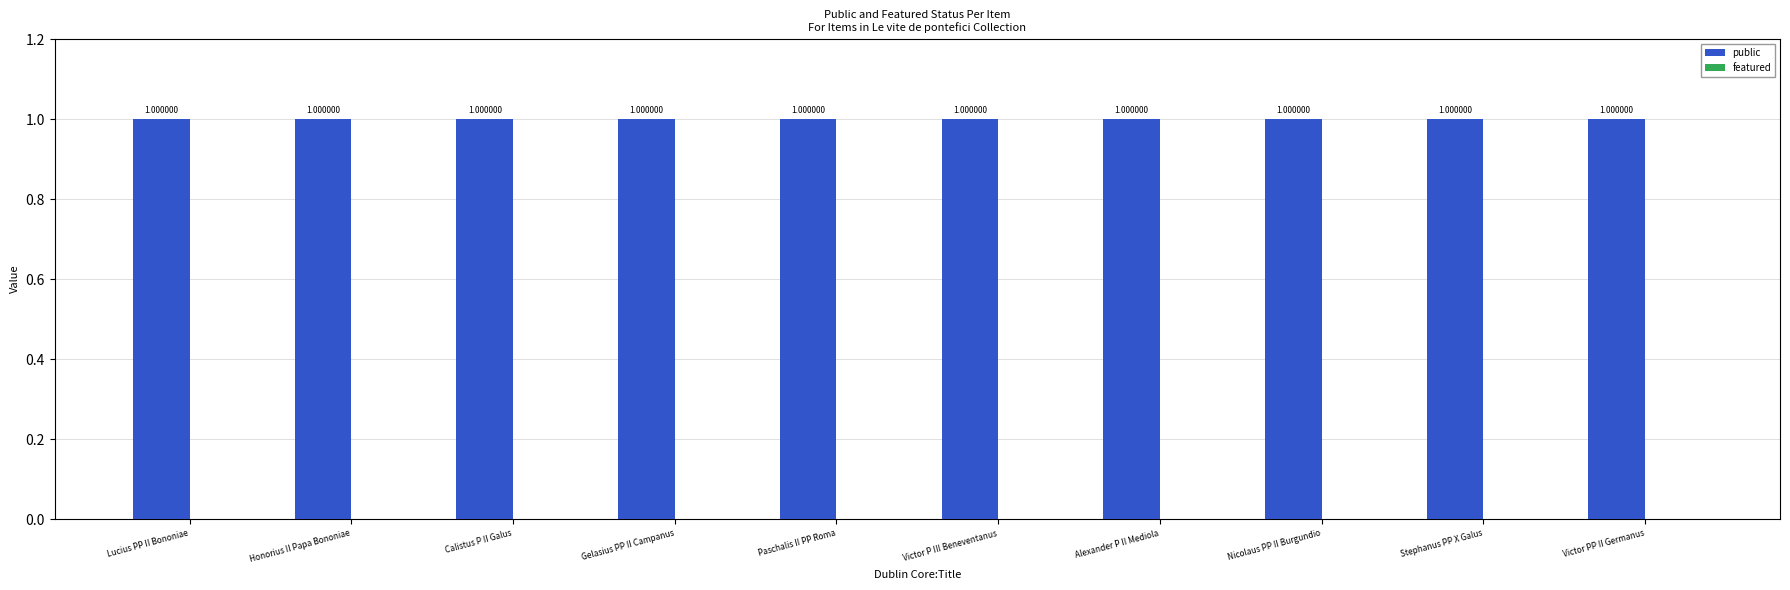

At how many categories does at least one series exceed 0?

10